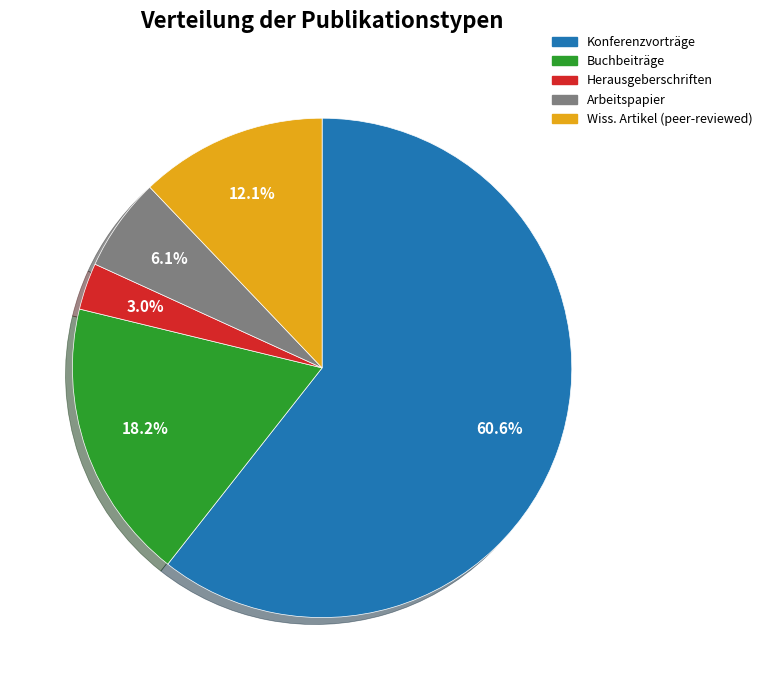

Does any single category account for the majority?

Yes